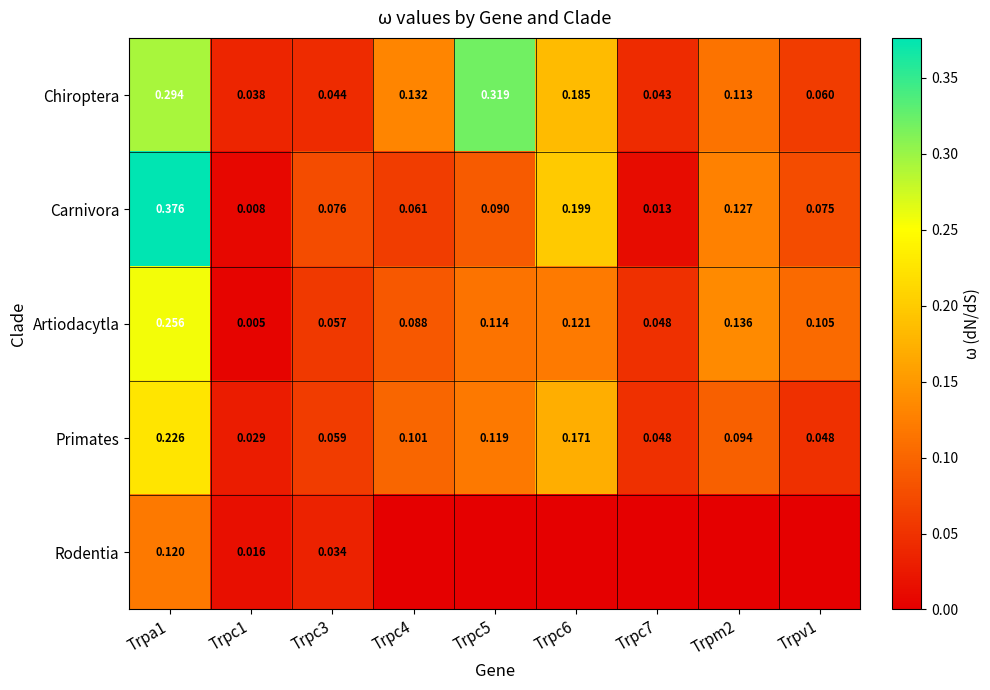

List the labels in order of Artiodacytla value, smallest first.

Trpc1, Trpc7, Trpc3, Trpc4, Trpv1, Trpc5, Trpc6, Trpm2, Trpa1